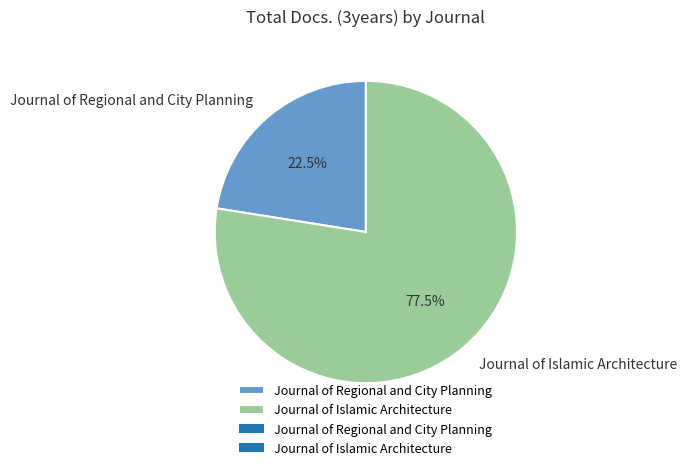

To the nearest percent, what is the combined percentage of Journal of Regional and City Planning and Journal of Islamic Architecture?

100%